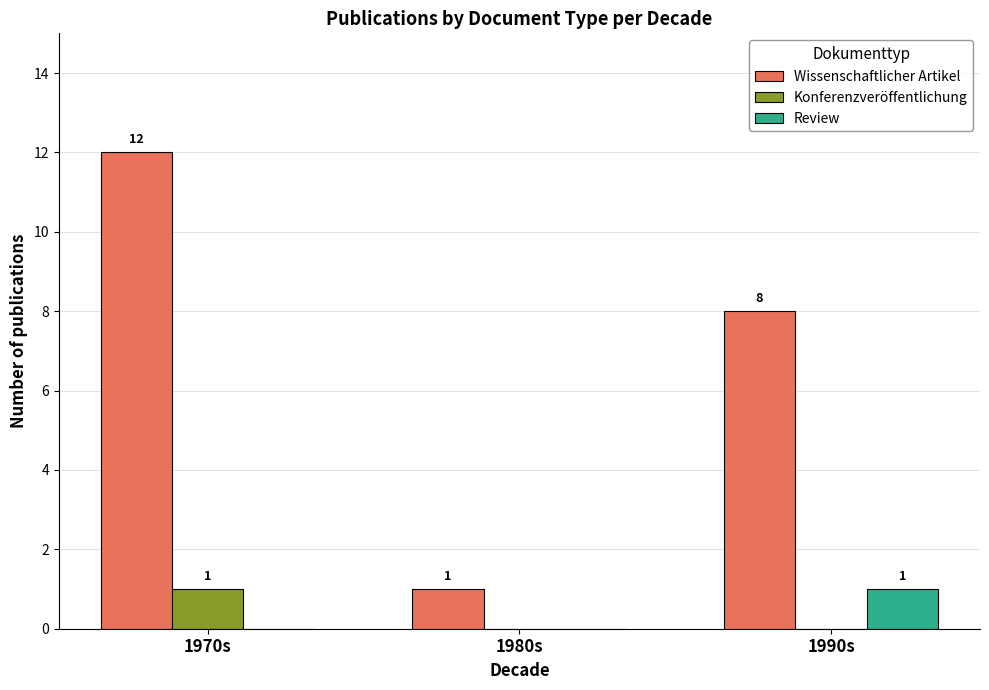

Which series has the largest range (max minus min)?

Wissenschaftlicher Artikel